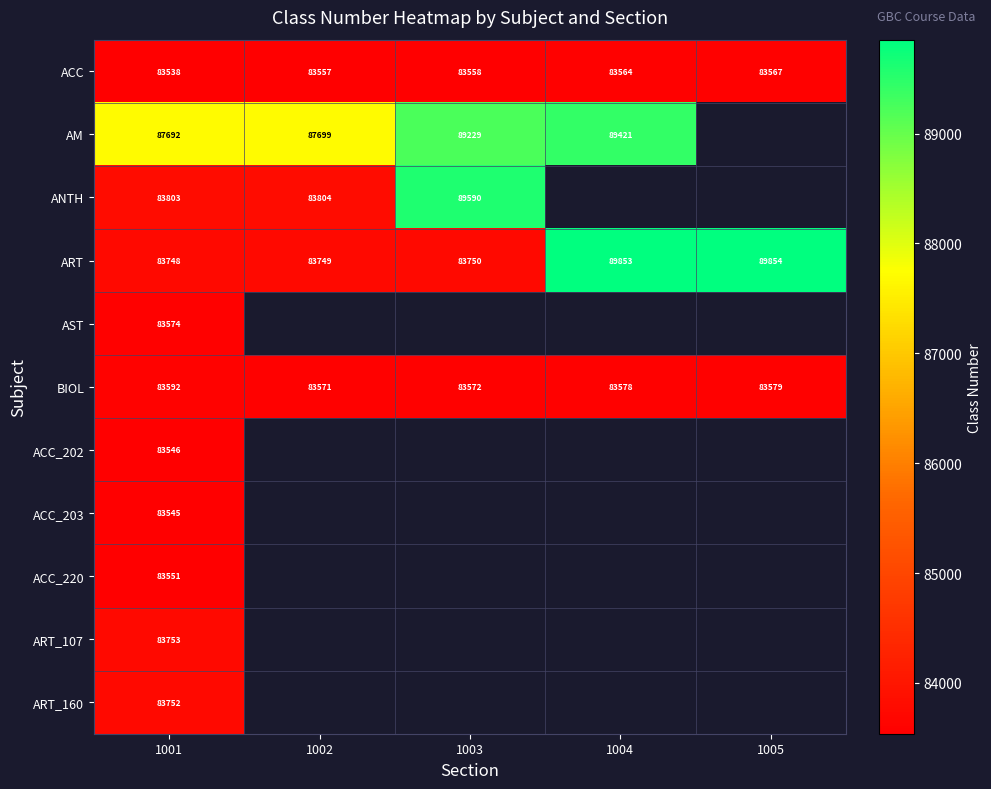

The AM series shows 89229 at 1003. True or false?

True